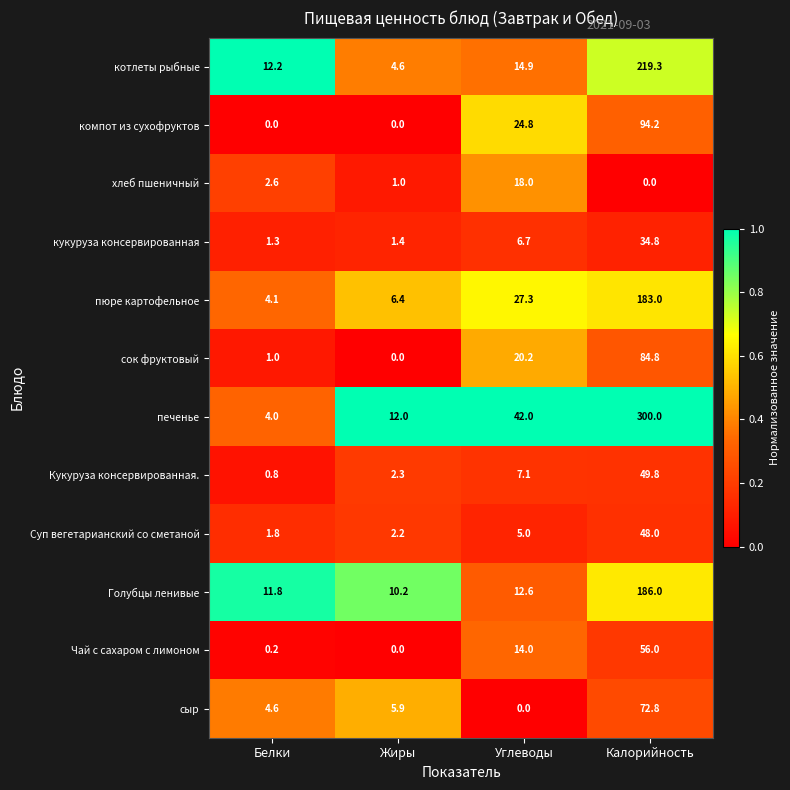

What is the difference between the maximum and minimum values in the компот из сухофруктов series?

94.2